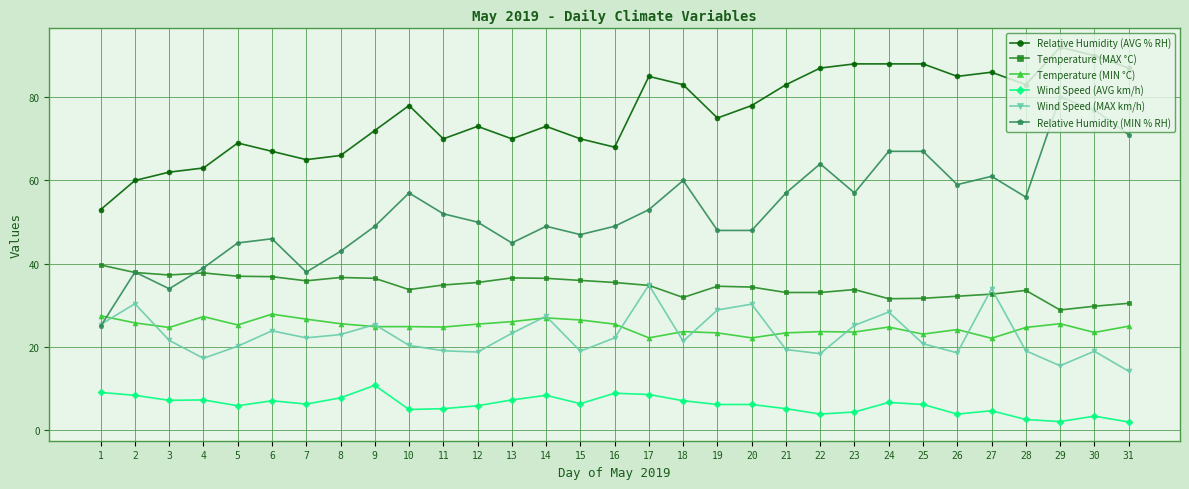

What is the total value across all series at 2?

200.5